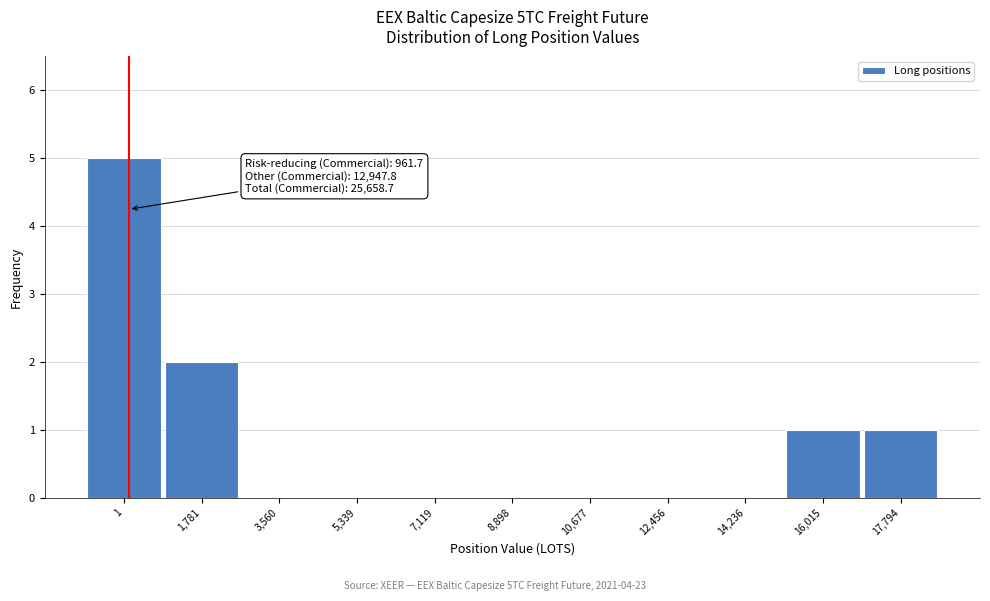

Reading left to right, what are all the values shown in this chart?

1=5	1,781=2	3,560=0	5,339=0	7,119=0	8,898=0	10,677=0	12,456=0	14,236=0	16,015=1	17,794=1